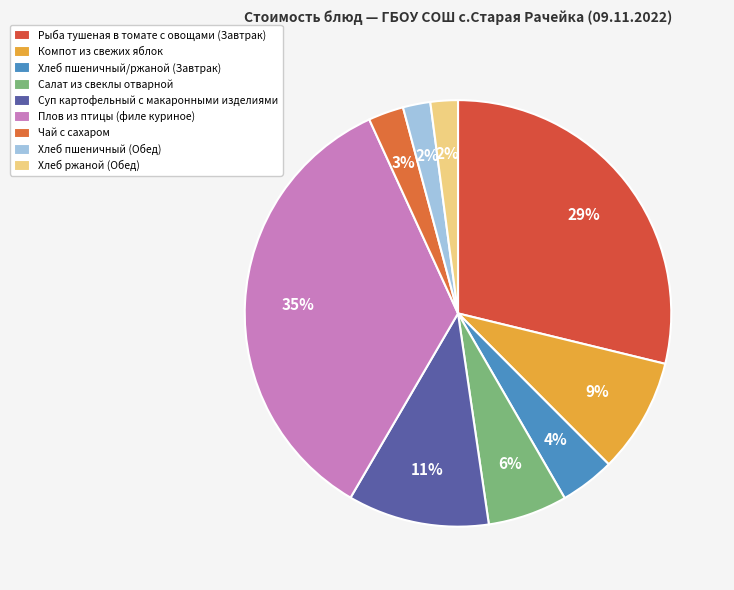

To the nearest percent, what is the combined percentage of Плов из птицы (филе куриное) and Хлеб ржаной (Обед)?

37%